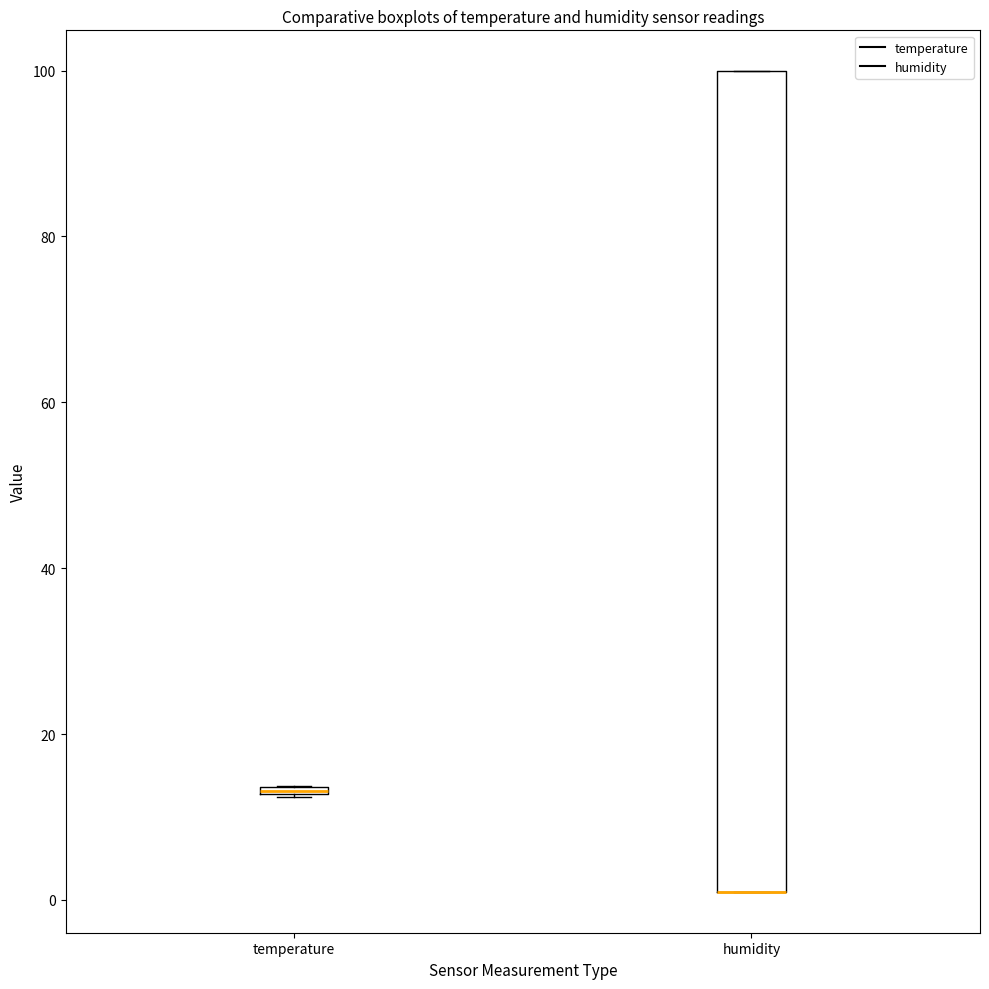

Where is the upper edge of the box for temperature on the y-axis? The values are not printed on the chart, so give them approximately, as read against the axis.

14